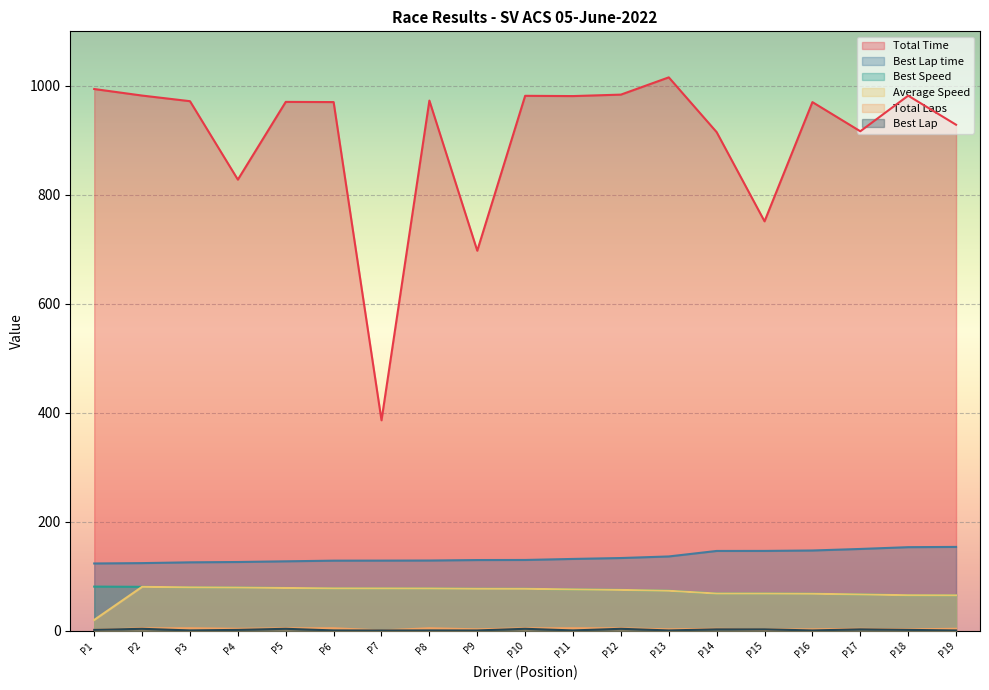

The value of Best Speed at P1 is 81.4. True or false?

True